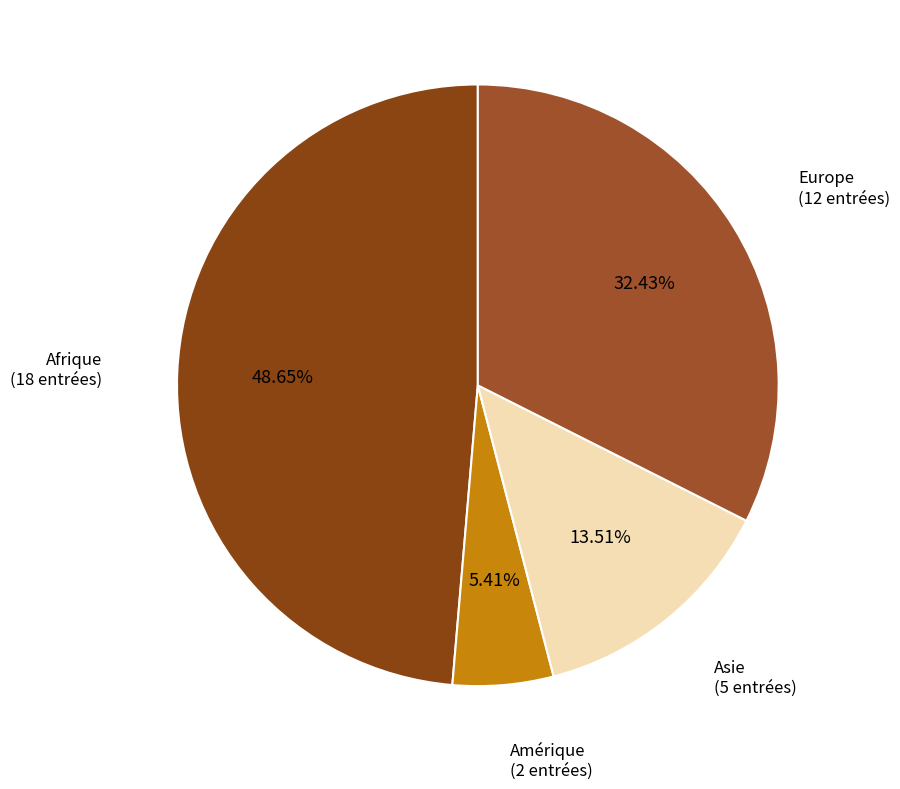

Does Asie account for over 50% of the chart?

No